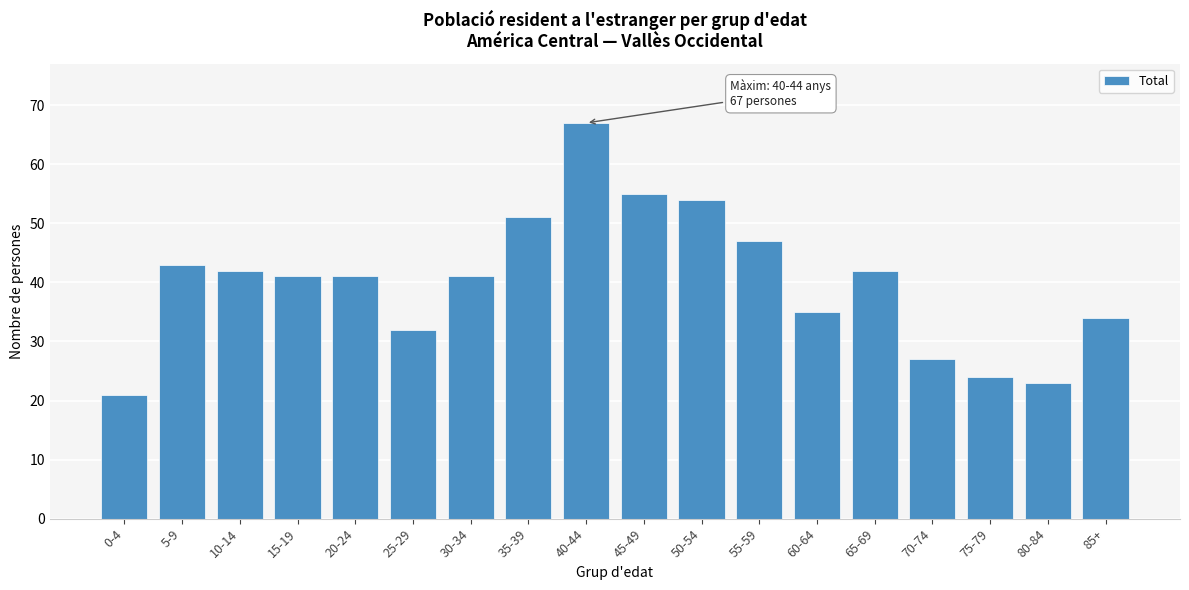

Reading left to right, transcribe all the data shown in this chart.

0-4=21	5-9=43	10-14=42	15-19=41	20-24=41	25-29=32	30-34=41	35-39=51	40-44=67	45-49=55	50-54=54	55-59=47	60-64=35	65-69=42	70-74=27	75-79=24	80-84=23	85+=34